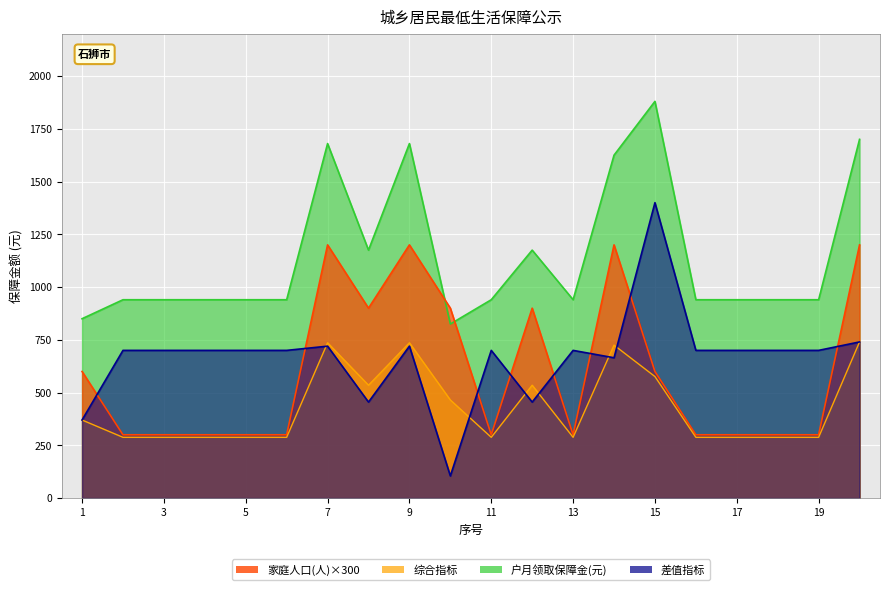

What are all the series names shown in the legend?

家庭人口(人), 户月领取保障金(元)